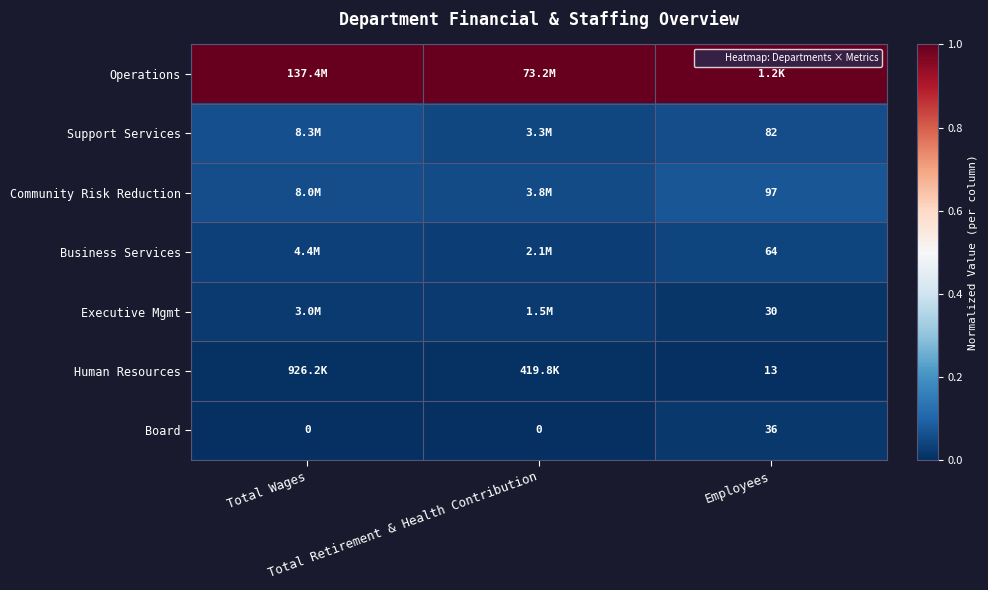

True or false: Human Resources has a value of 0.0 at Employees.

False